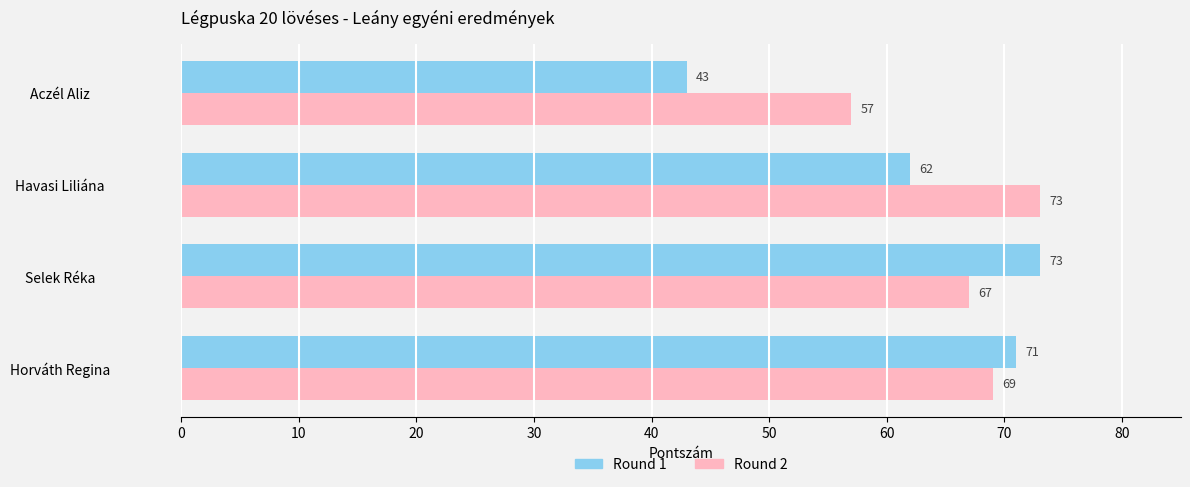

True or false: Round 1 has a value of 43 at Aczél Aliz.

True